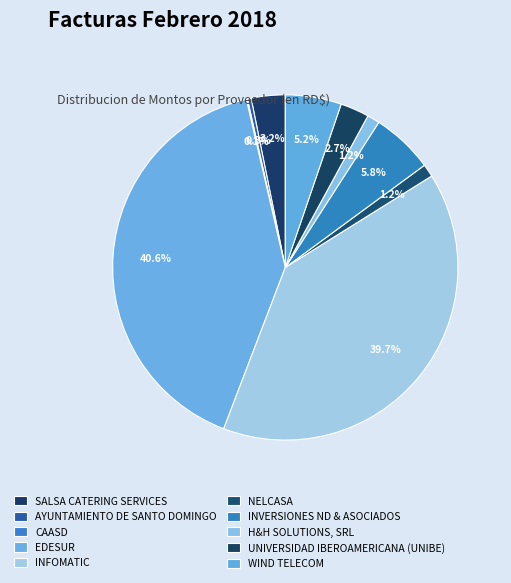

To the nearest percent, what is the difference between the WIND TELECOM and SALSA CATERING SERVICES slice percentages?

2%